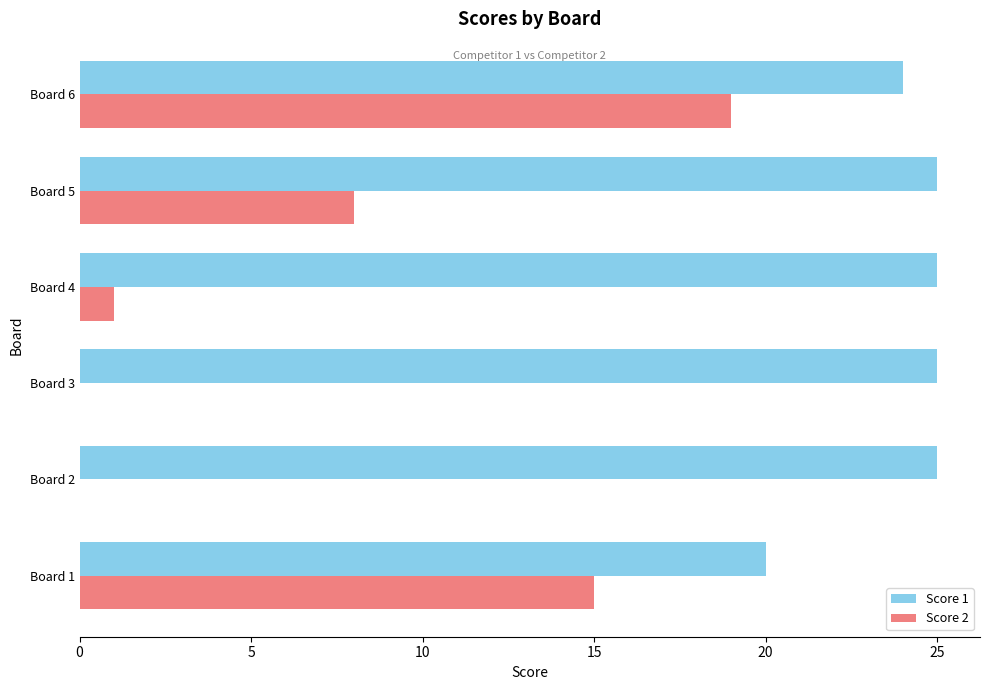

True or false: Score 2 has a value of 6 at Board 6.

False